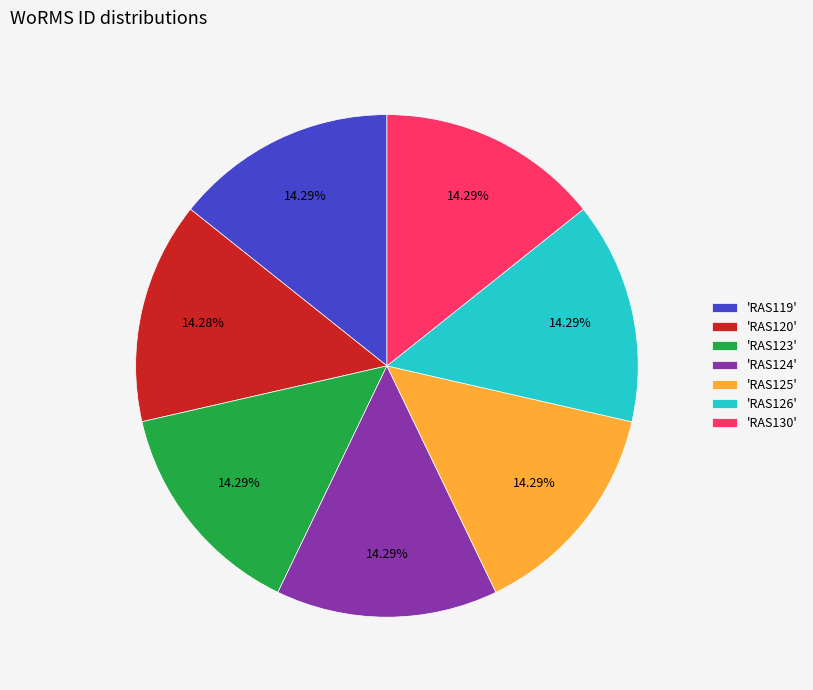

To the nearest percent, what is the average slice percentage?

14%